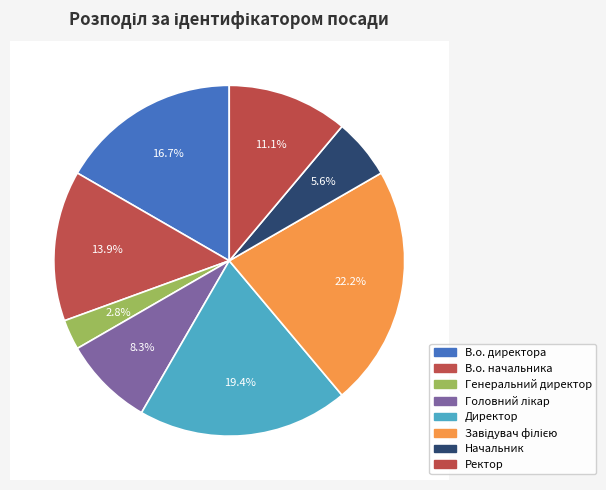

Is there any slice that represents more than half of the pie?

No